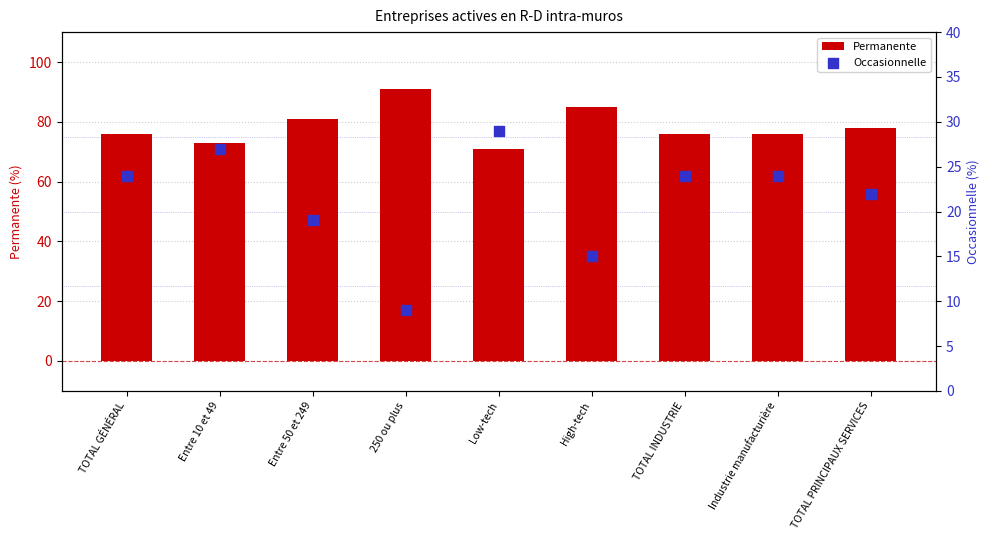

What are all the series names shown in the legend?

Permanente, Occasionnelle